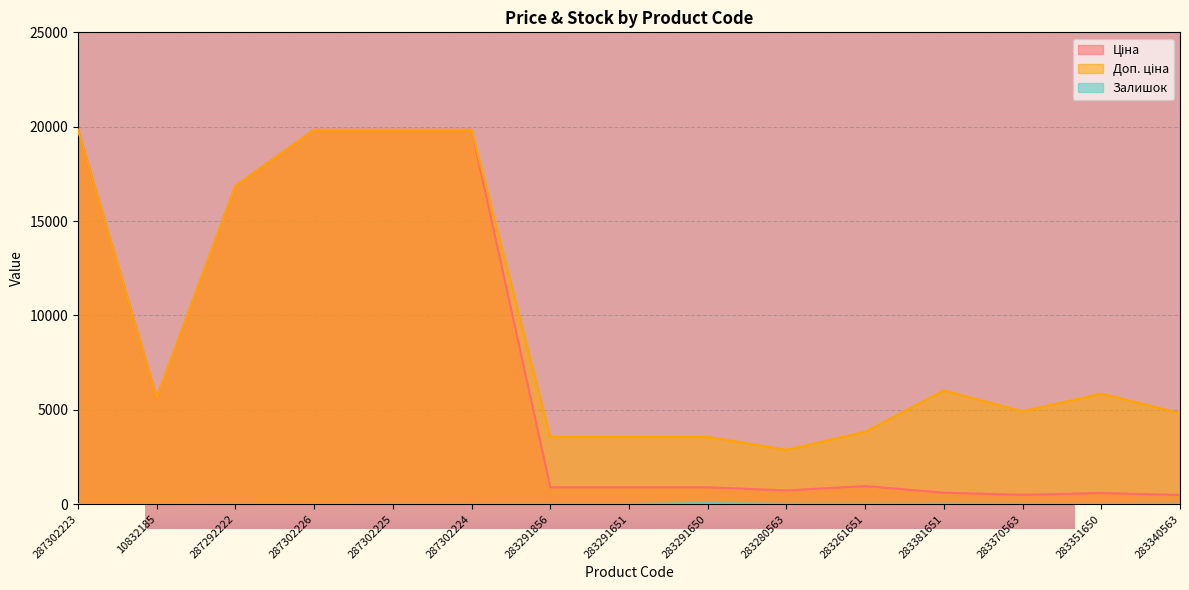

Between 283291650 and 283351650, which series saw the biggest shift?

Доп. ціна